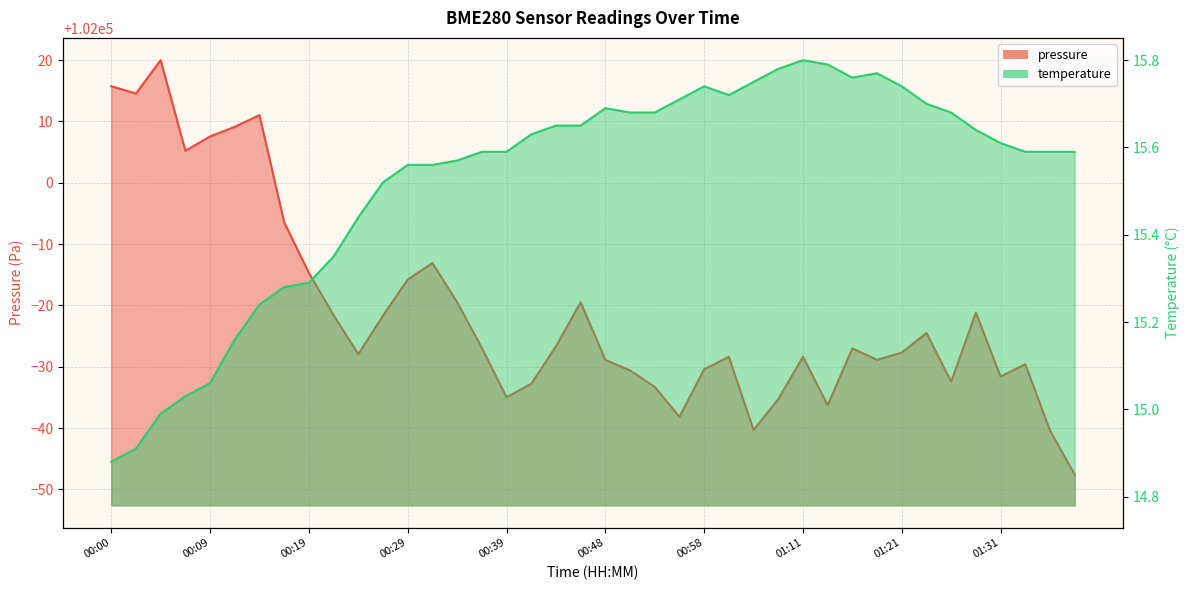

What is the label of the 38th point from the right?

00:05